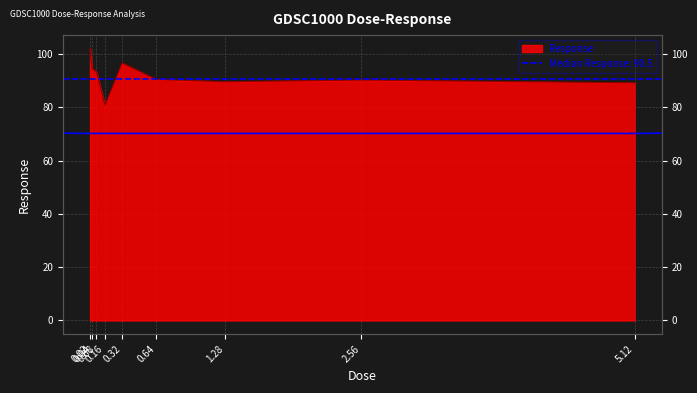

Rank the categories by value from highest to lowest.

0.02, 0.32, 0.04, 0.08, 0.64, 2.56, 1.28, 5.12, 0.16